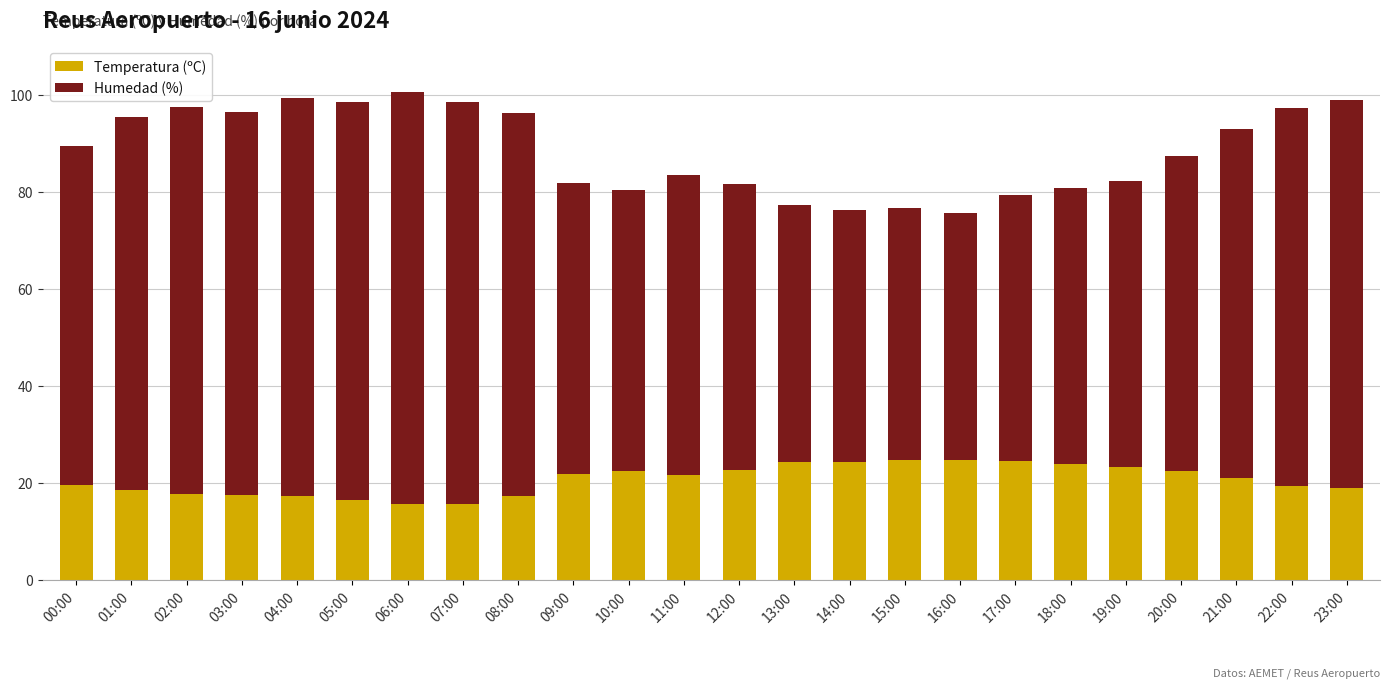

What is the sum of the Temperatura (ºC) values at 23:00 and 17:00?

43.3